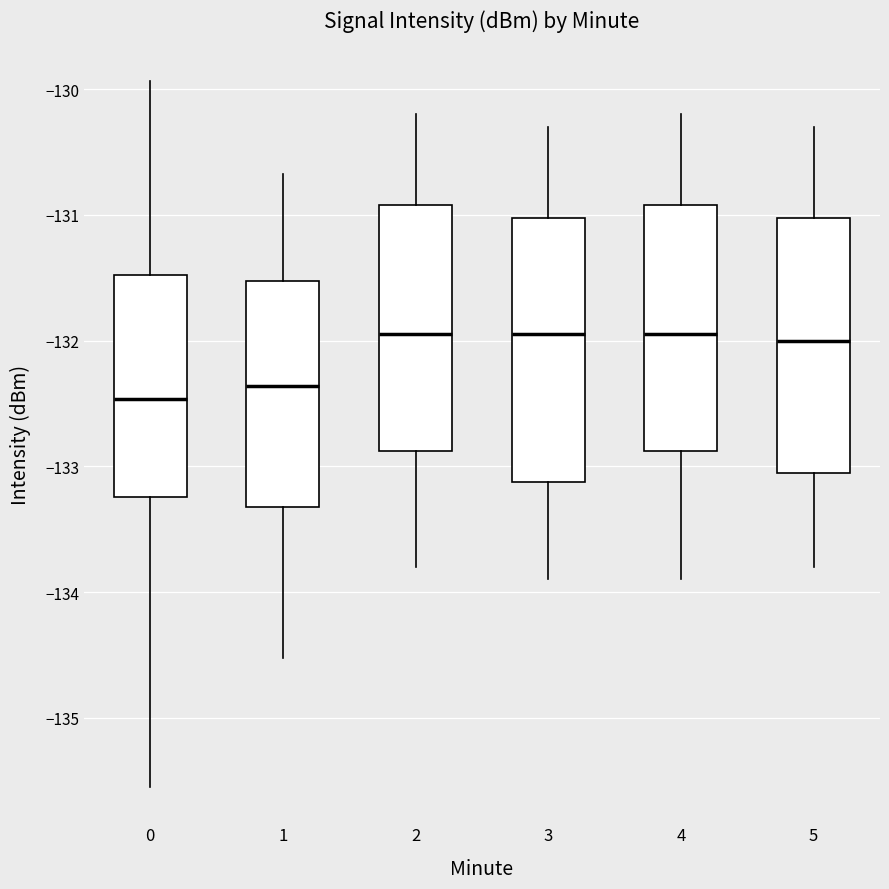

Where does the median line of the box at x = 5 sit on the y-axis? The values are not printed on the chart, so give them approximately, as read against the axis.

-132.0